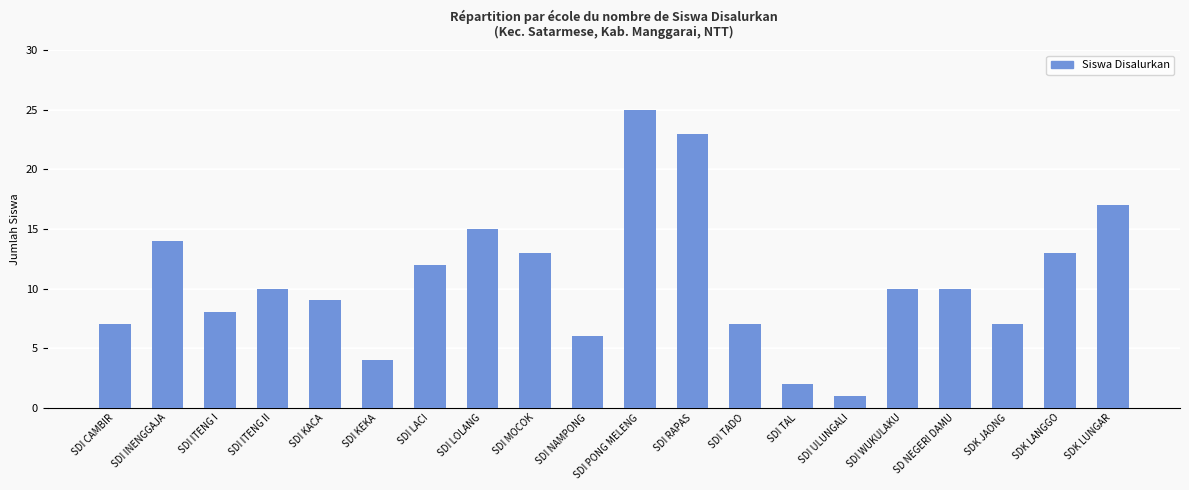

What is the change in value from SDI TADO to SD NEGERI DAMU?

+3